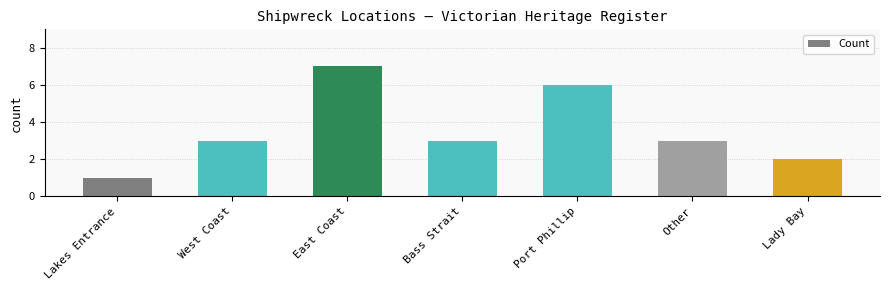

Count the number of categories in the chart.

7